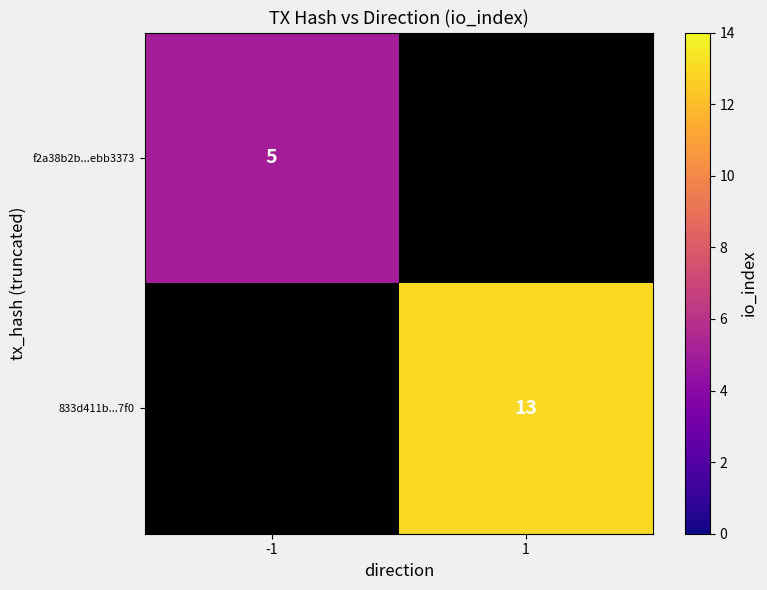

Is the value of 833d411b...7f0 at 1 greater than the value of f2a38b2b...ebb3373 at -1?

Yes